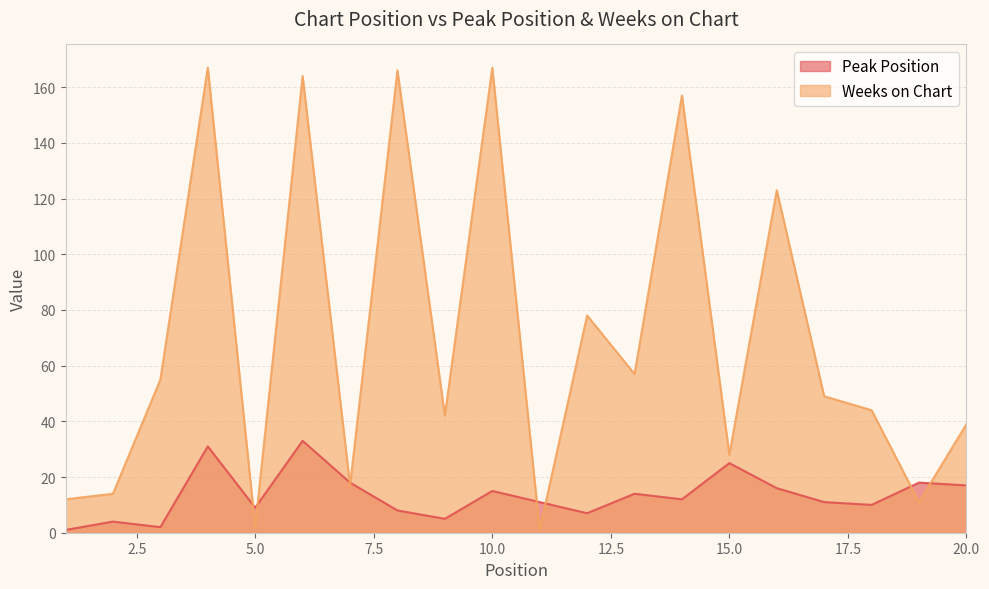

At 16, list the series in order from smallest to largest.

Peak Position, Weeks on Chart